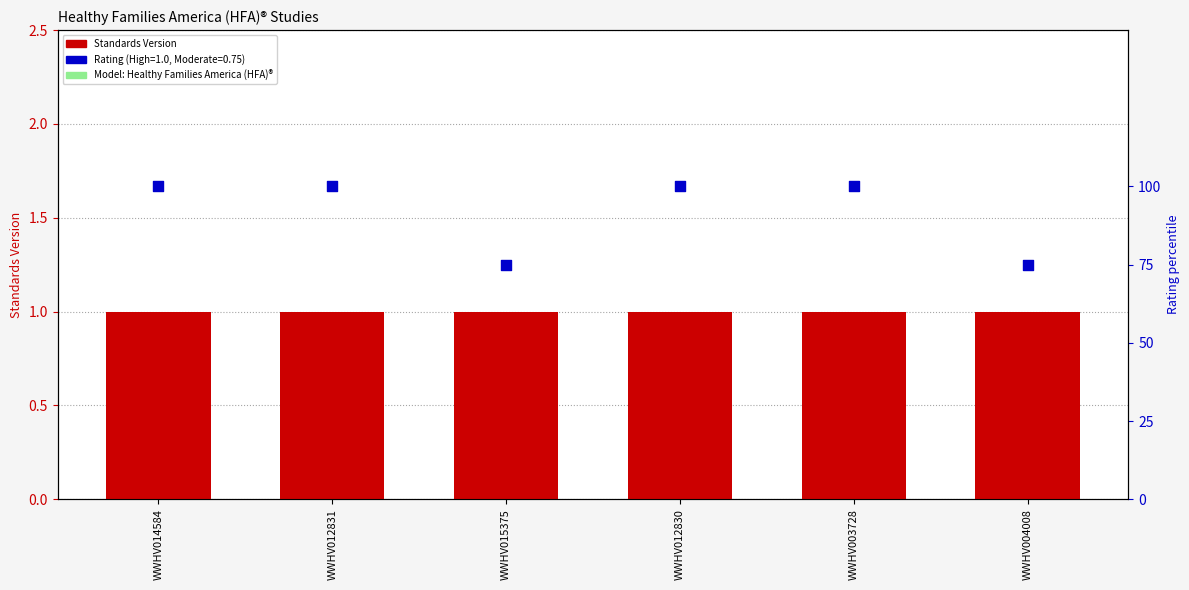

At how many categories does at least one series exceed 0?

6